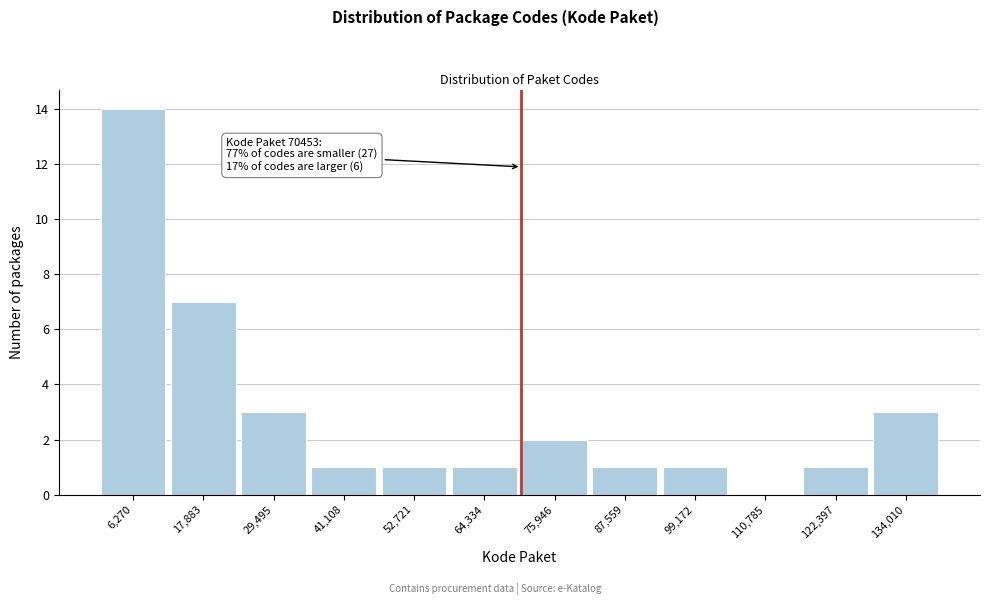

Which range on the x-axis has the tallest bar?

0 to 12000